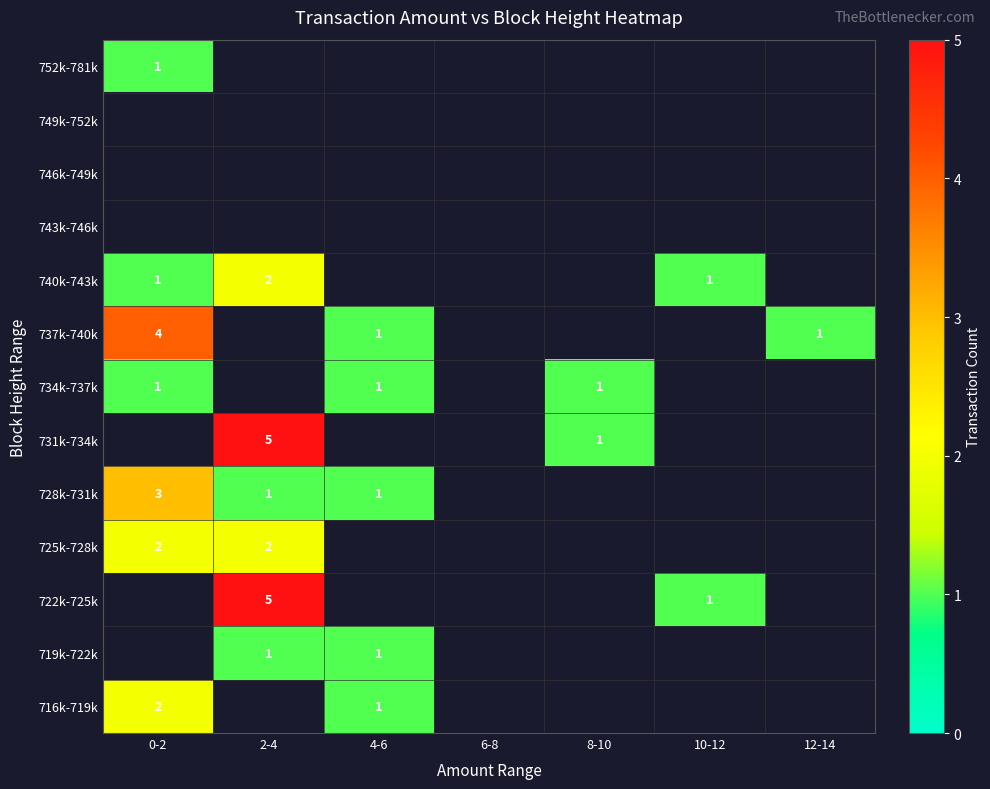

Which has a higher value, 2-4 or 12-14?

12-14